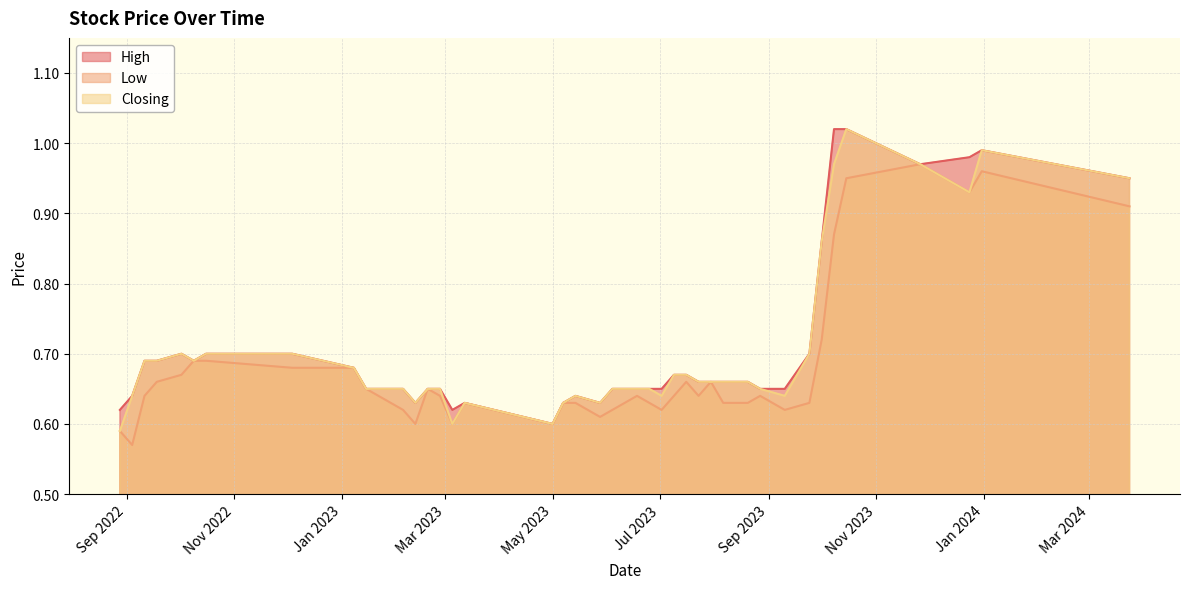

Which category has the lowest value in the Closing series?

28/08/2022